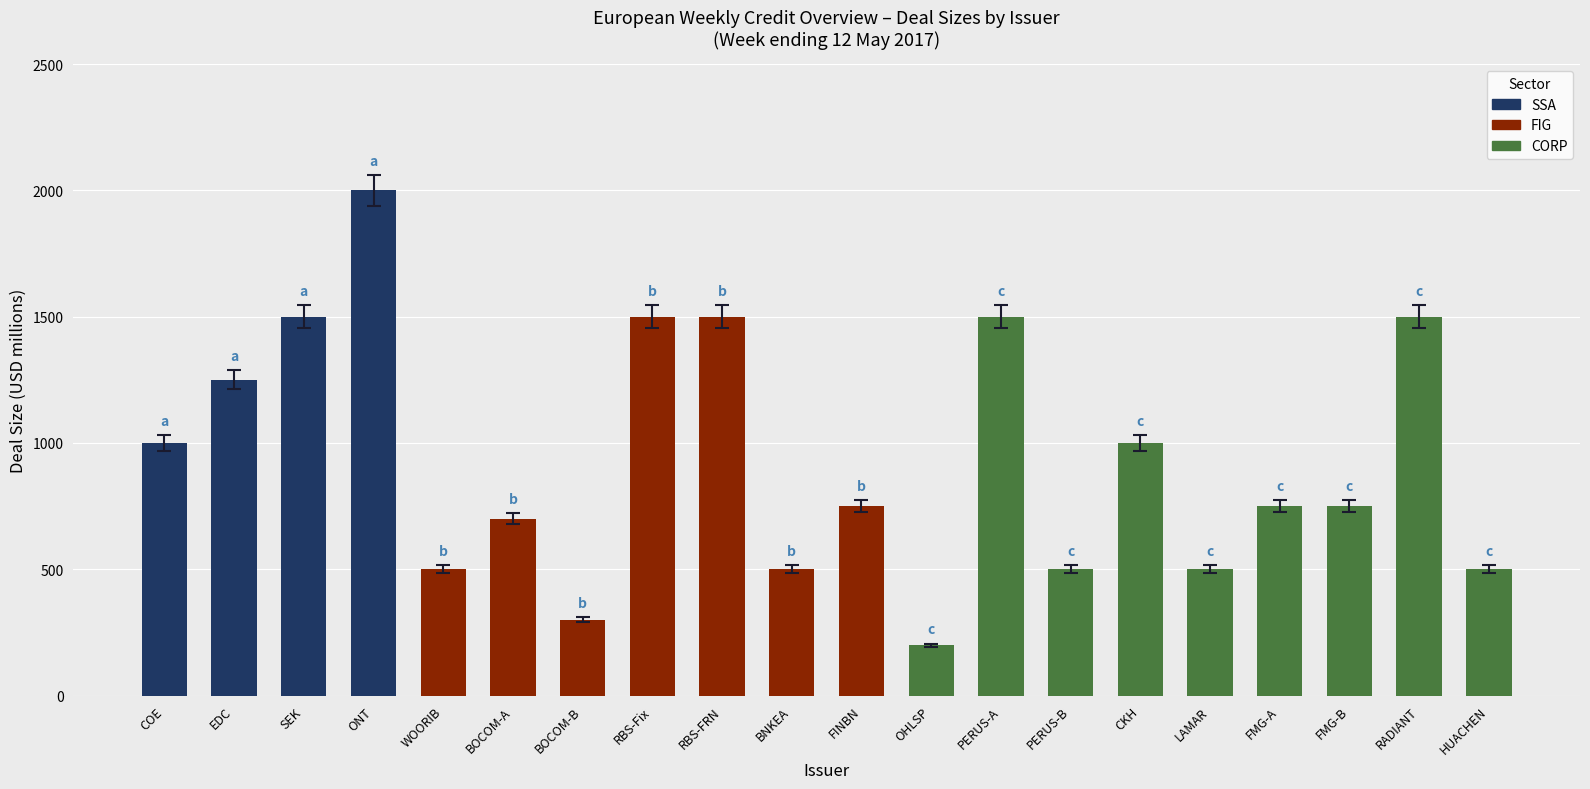

The value at EDC is 579. True or false?

False